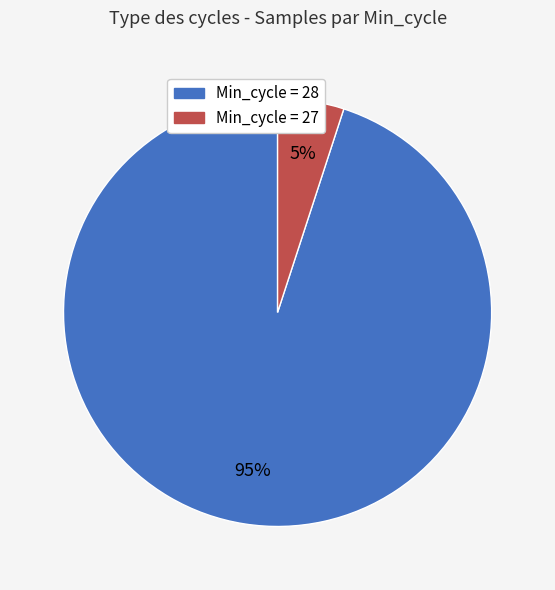

To the nearest percent, what is the difference between the largest and smallest slice percentages?

90%